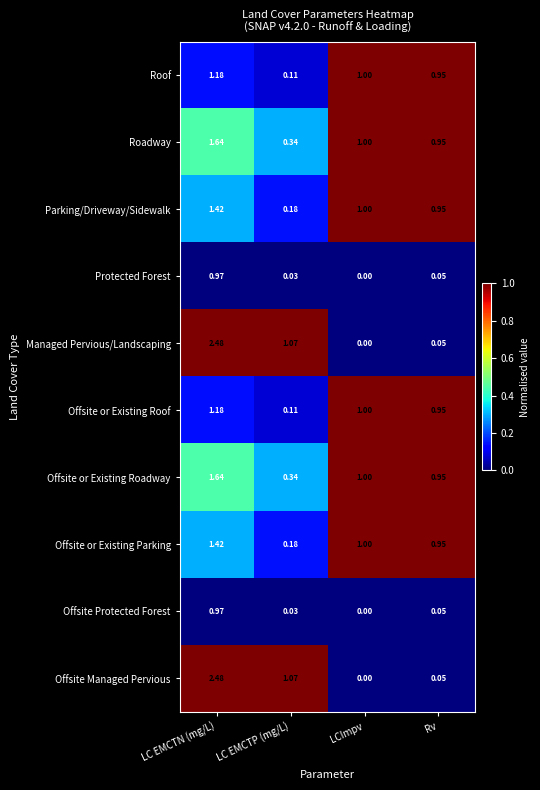

At which label does Managed Pervious/Landscaping reach its peak?

LC EMCTN (mg/L)